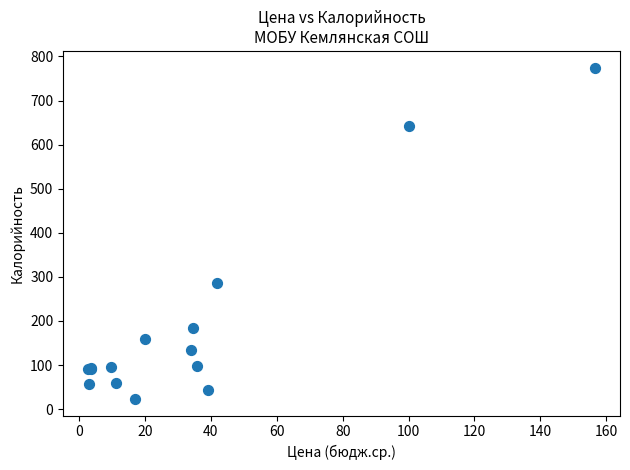

What Y value in the scatter plot is closest to 399?

286.7